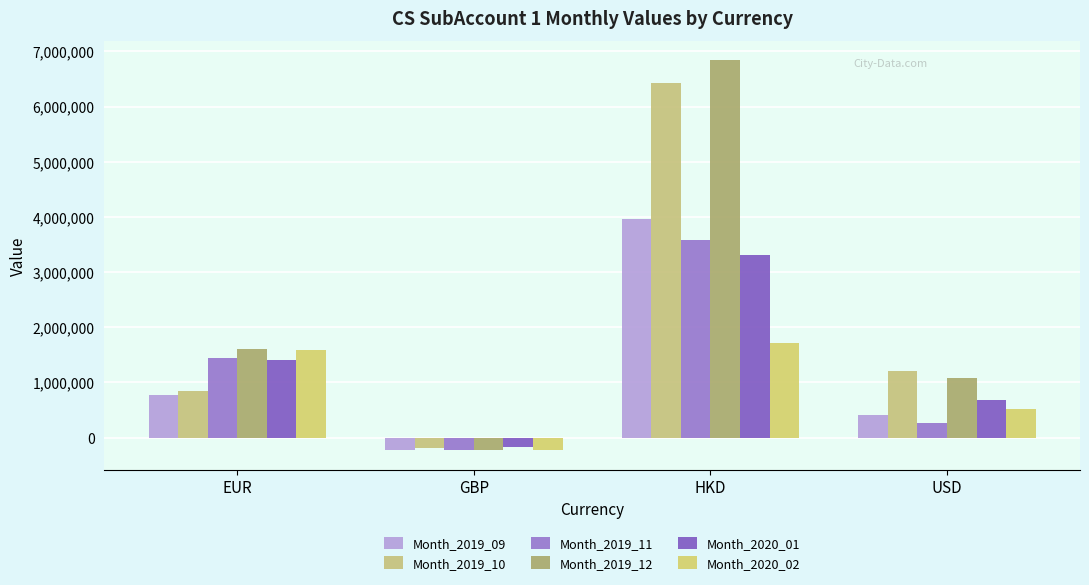

How many groups of bars are there?

4